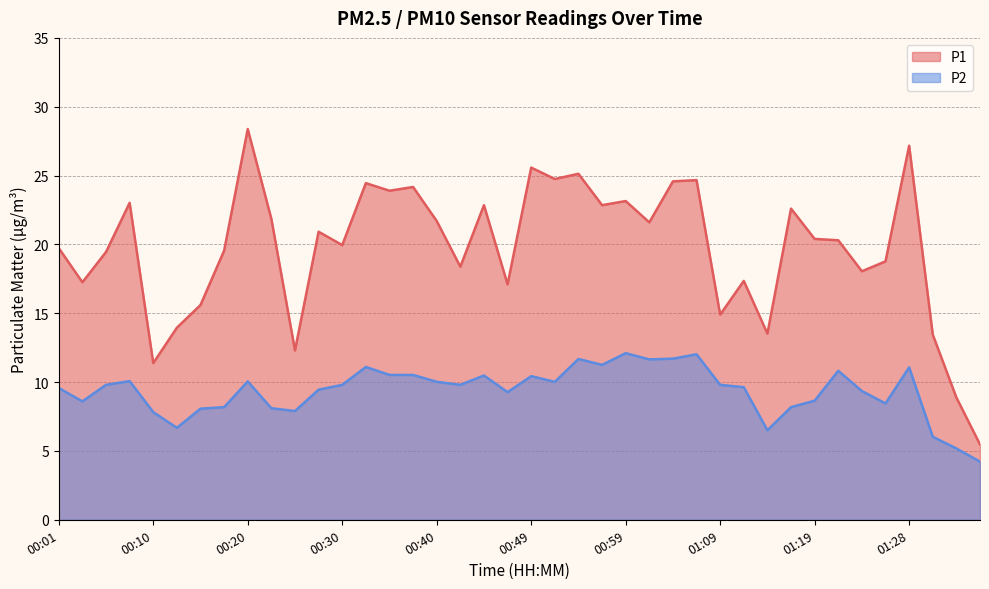

Which category has the lowest value in the P2 series?

01:36